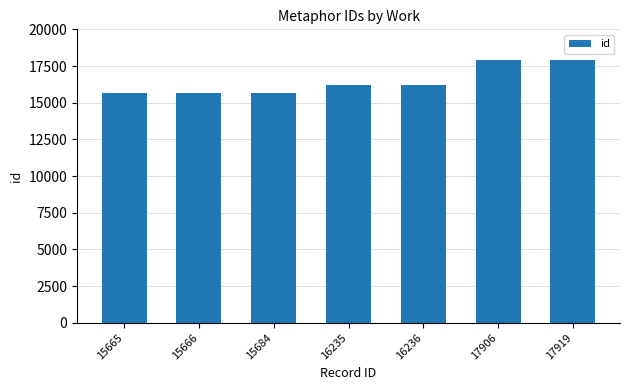

The chart shows a value of 15666 at 15666. True or false?

True